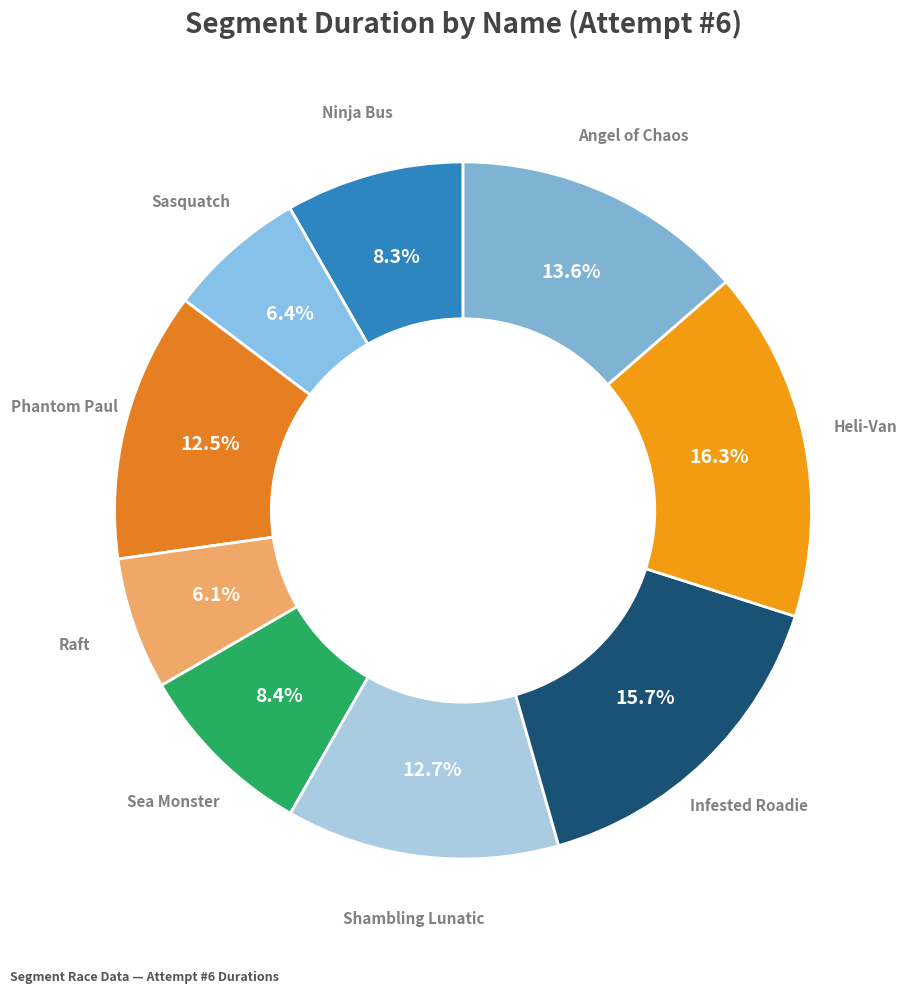

To the nearest percent, what is the difference between the largest and smallest slice percentages?

10%